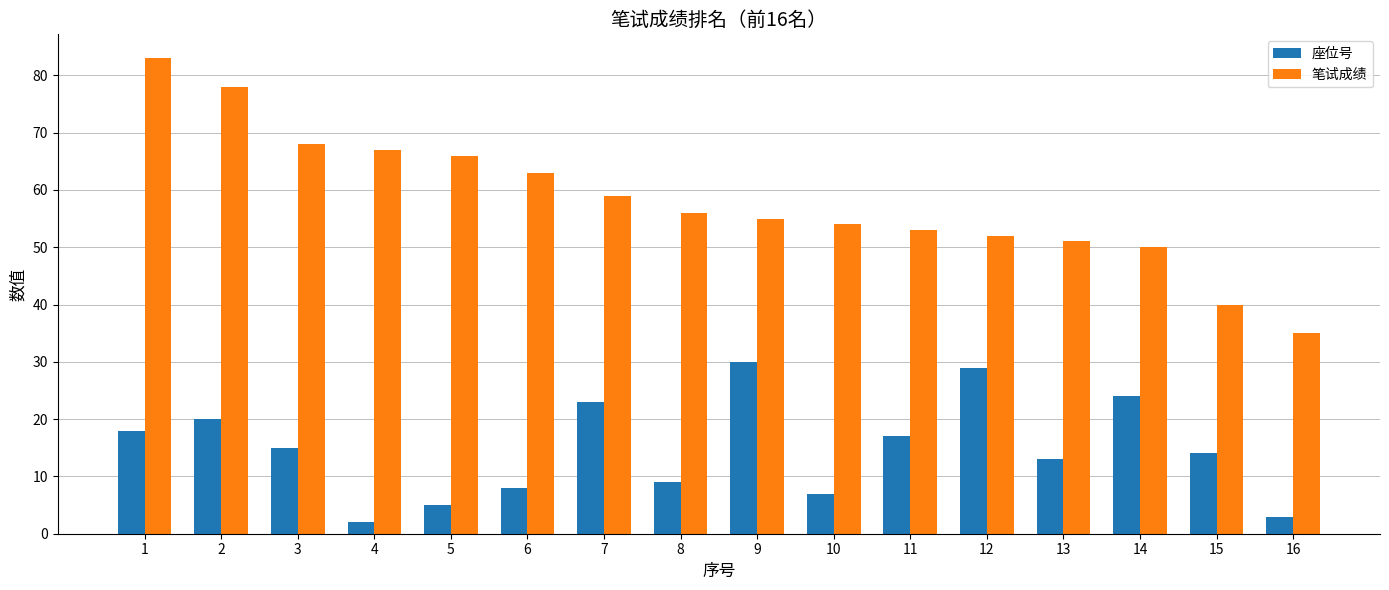

What is the difference between the second highest and minimum values in the 笔试成绩 series?

43